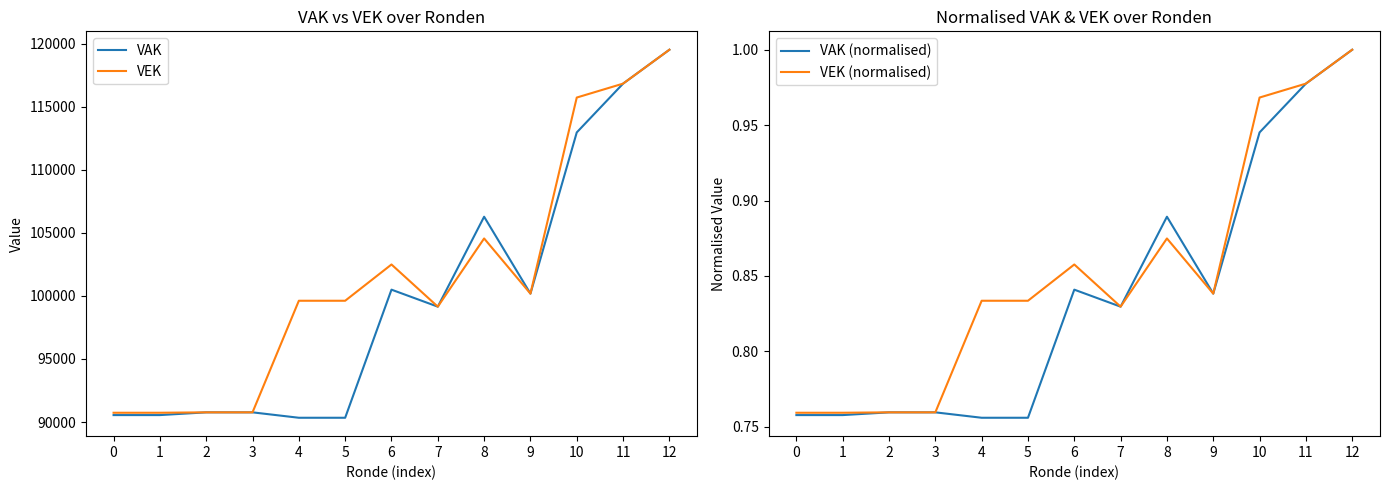

What is the sum of the VAK values at 5 and 6?

190836